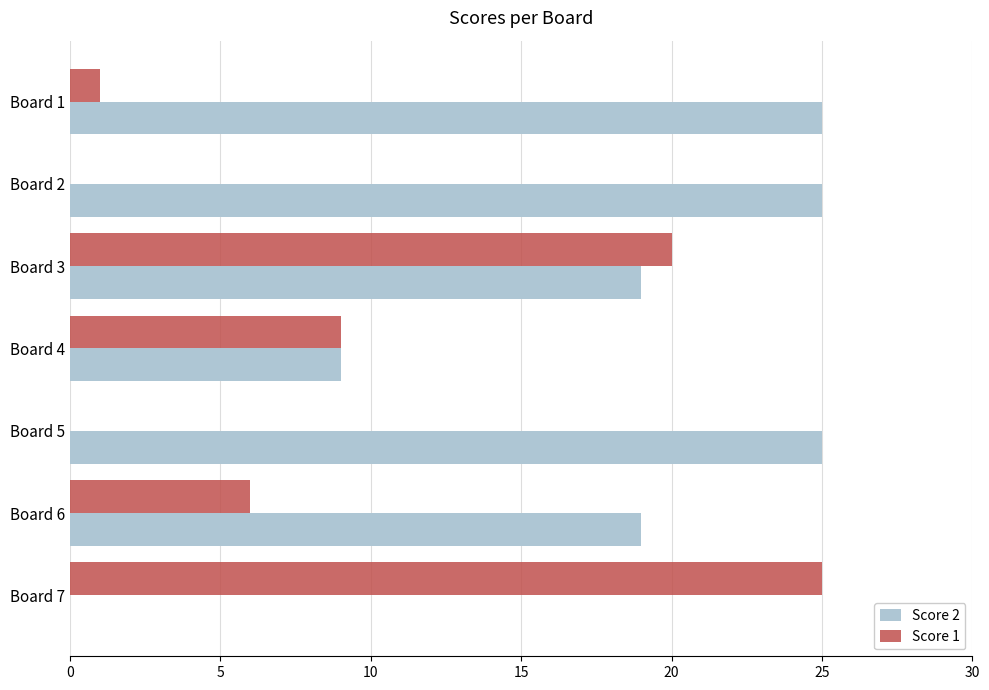

At which label is Score 2 closest to 12?

Board 4